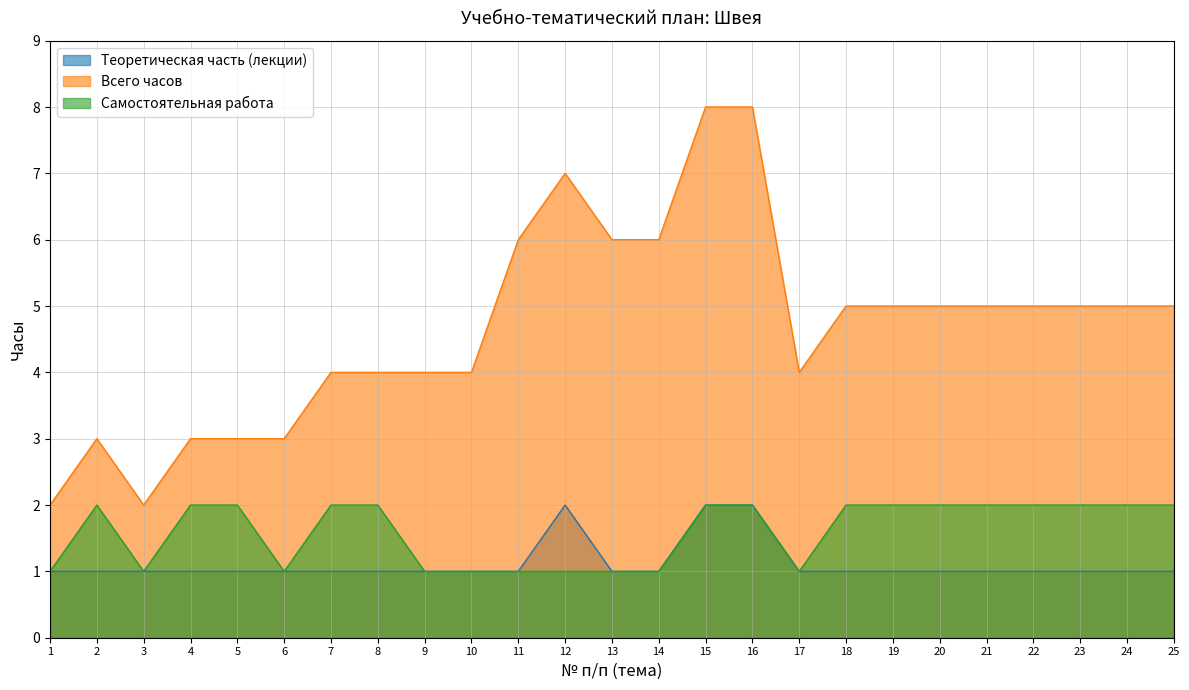

Count the number of categories in the chart.

25